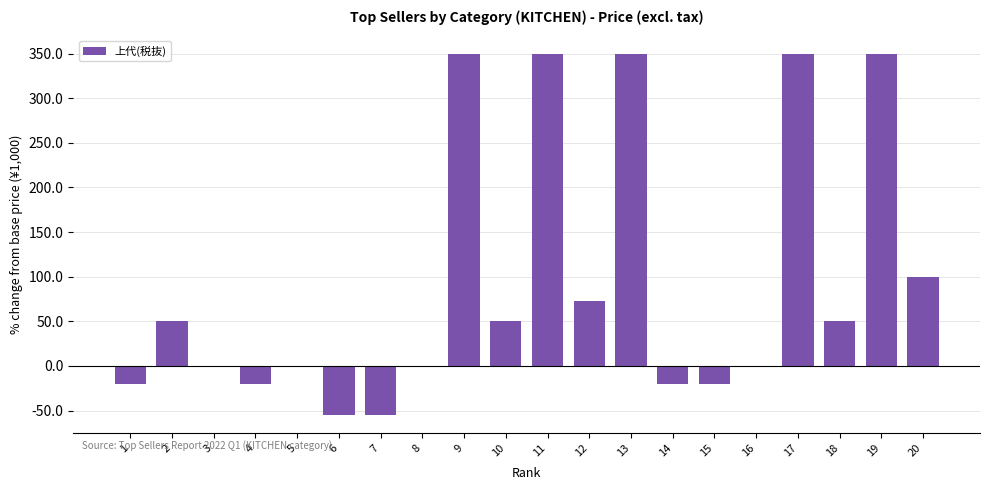

What is the sum of the values at 9 and 20?

450.0